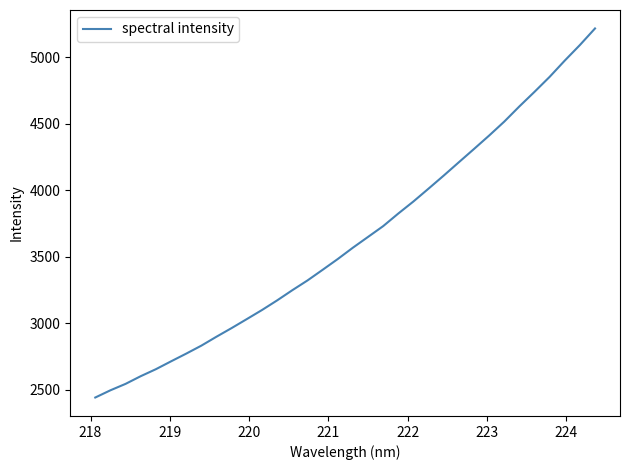

Is this an area chart (filled region under the line)?

No